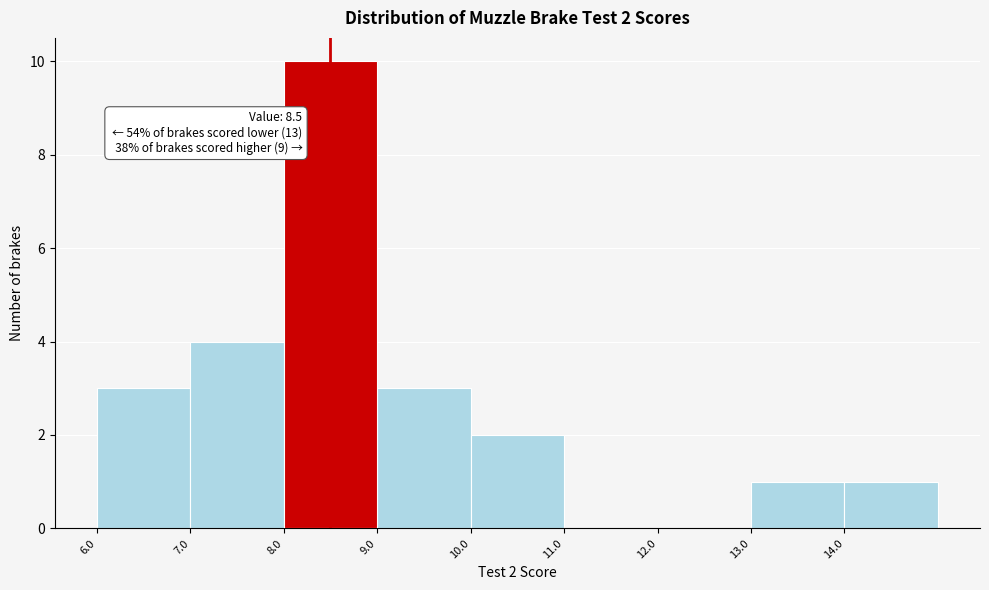

Over which range of the x-axis is the bar tallest?

8 to 9